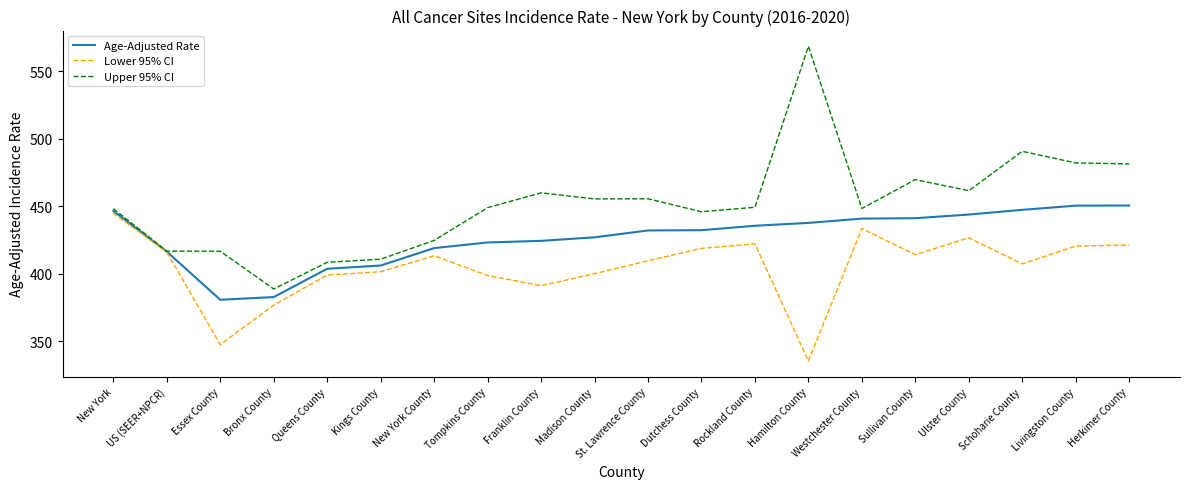

What is the spread (max minus min) of values at Essex County?

69.3